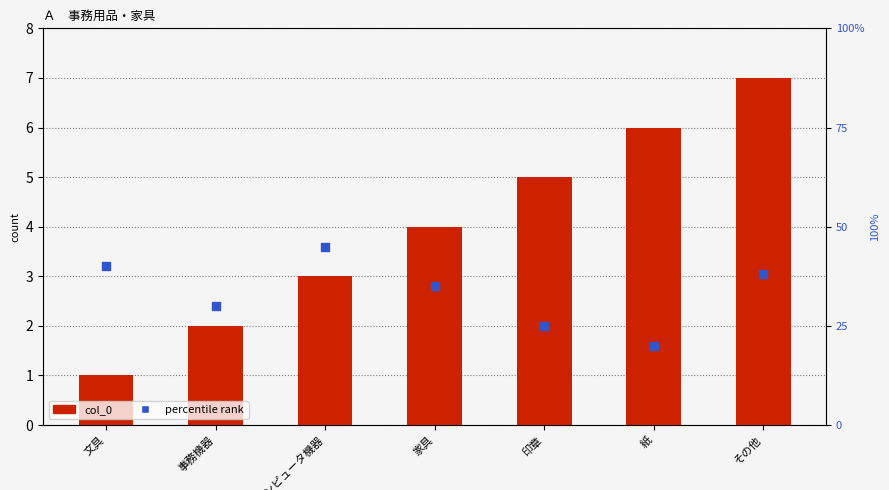

Is the value of percentile rank at 文具 greater than the value of col_0 at 紙?

Yes